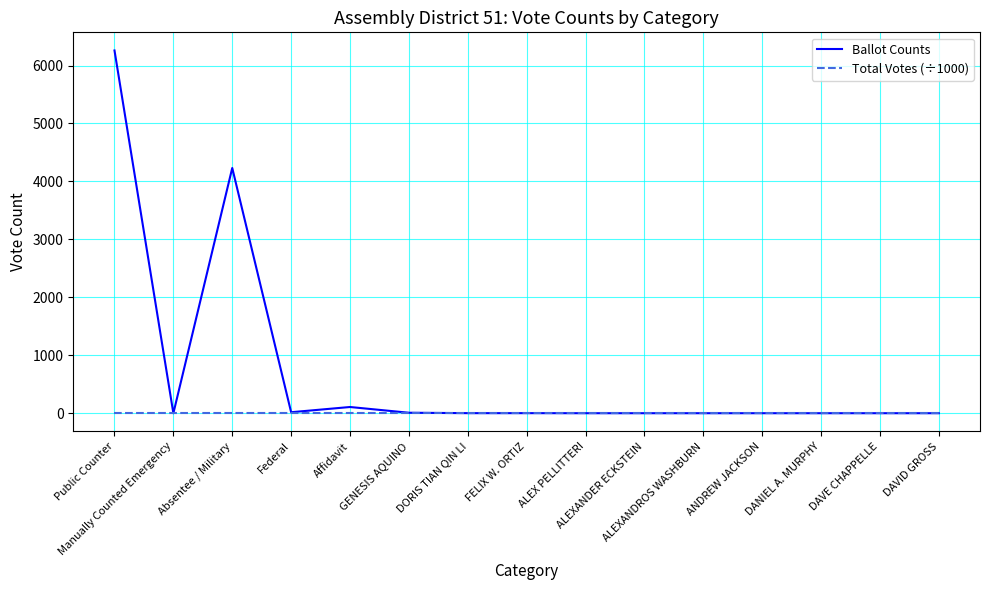

Count the number of categories in the chart.

15